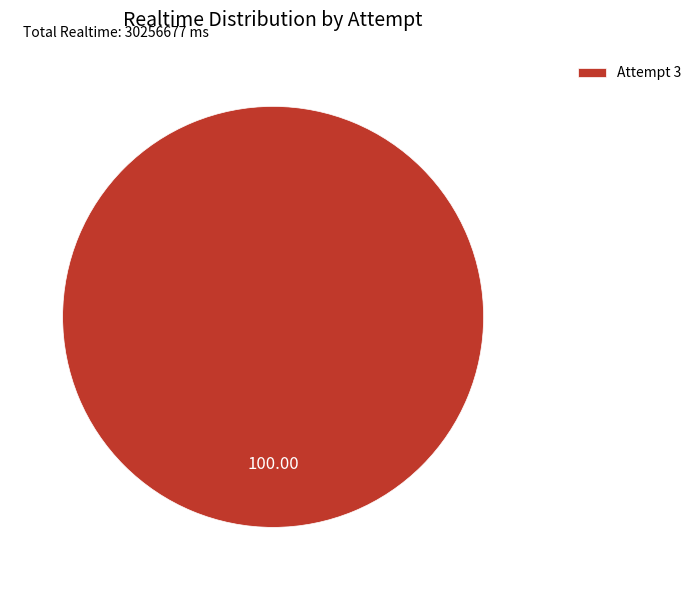

Rank the categories by value from lowest to highest.

Attempt 3